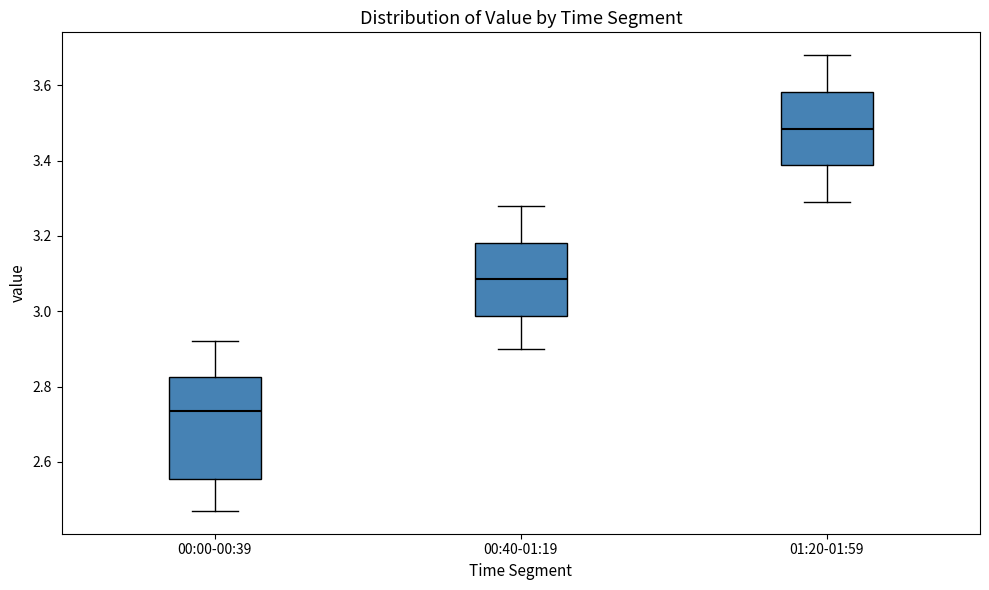

Where is the upper edge of the box for 00:40-01:19 on the y-axis? The values are not printed on the chart, so give them approximately, as read against the axis.

3.18